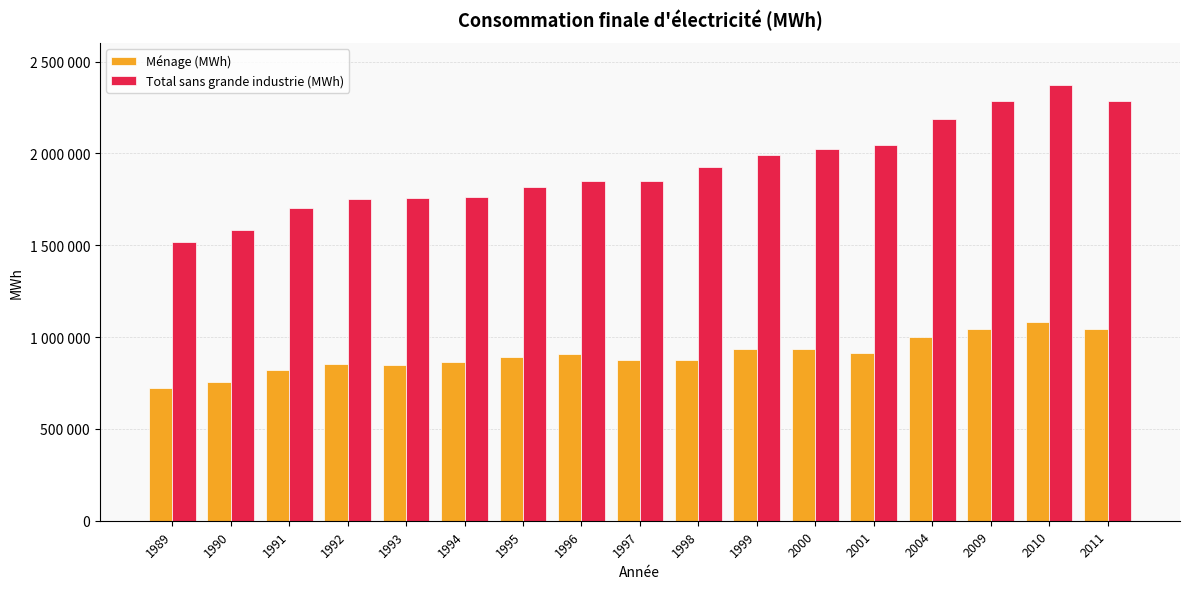

What is the lowest value of the Total sans grande industrie (MWh) series?

1517964